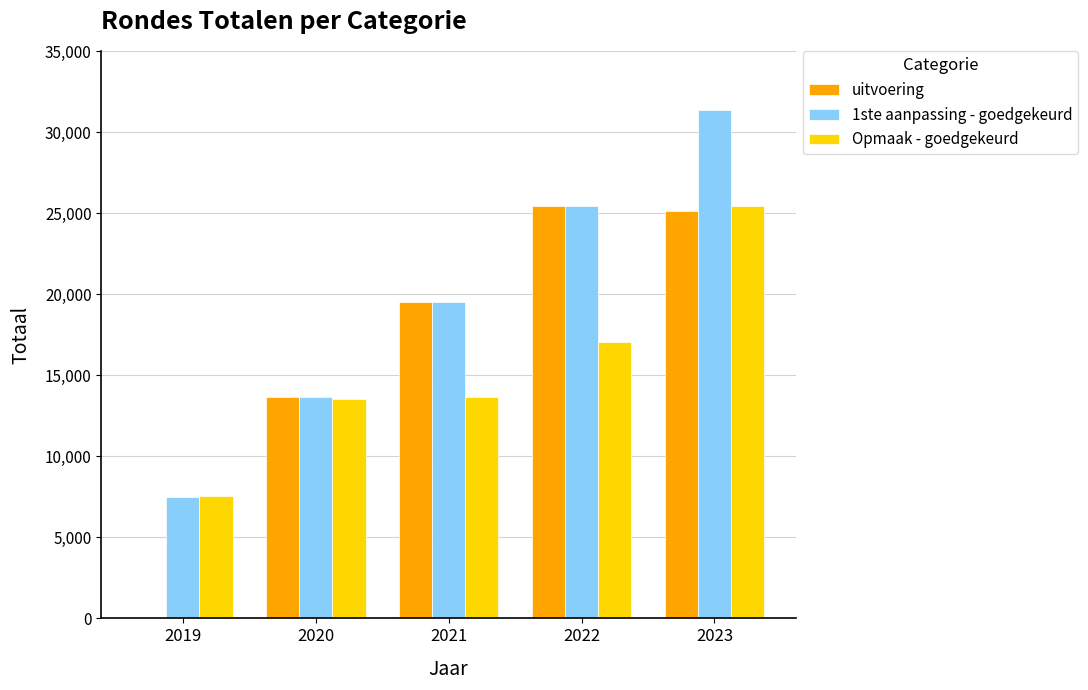

True or false: 1ste aanpassing - goedgekeurd has a value of 13667 at 2020.

True